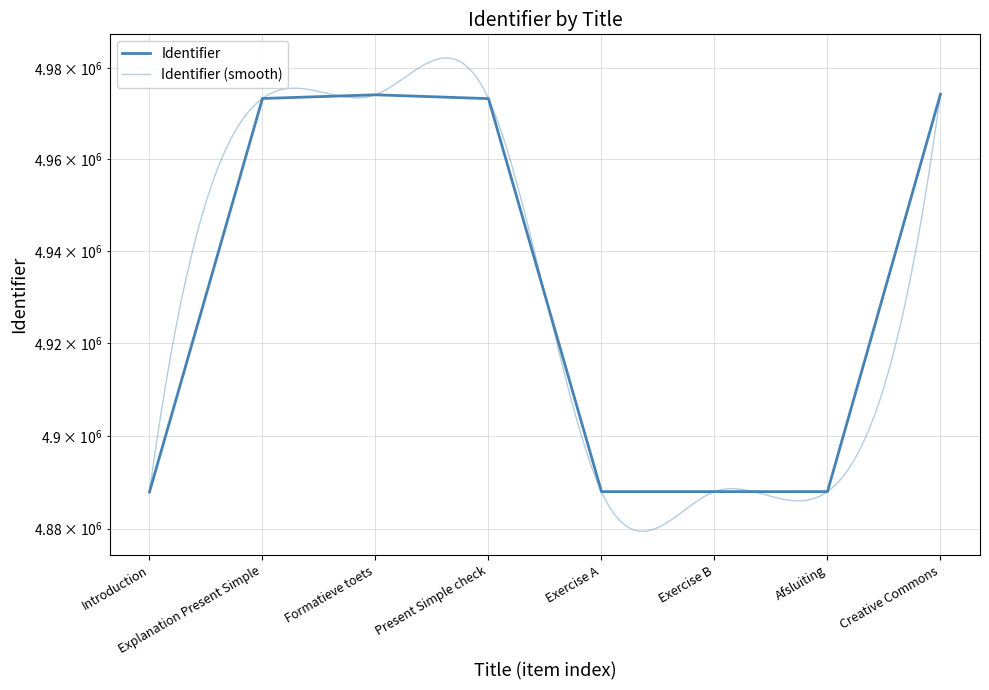

Reading right to left, extract all data points from this chart.

Creative Commons=4974197	Afsluiting=4887976	Exercise B=4887973	Exercise A=4887971	Present Simple check=4973240	Formatieve toets=4974077	Explanation Present Simple=4973271	Introduction=4887895